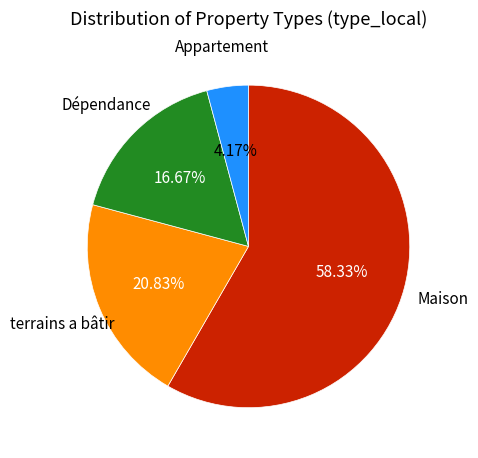

Is Dépendance the majority of the pie?

No